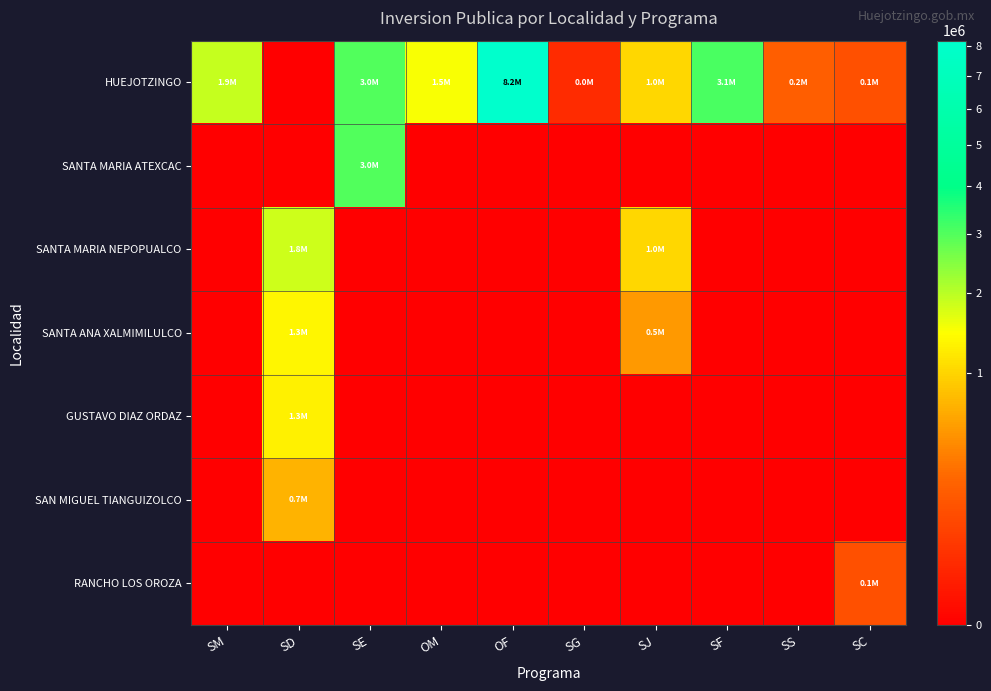

What is the total value across all series at SM?

1883960.1